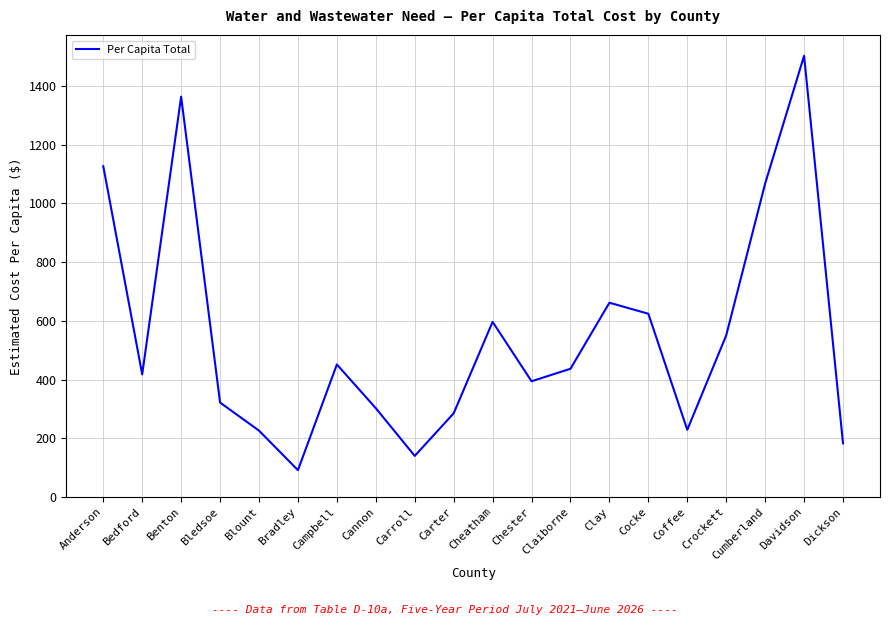

What is the maximum value shown in the chart?

1503.5